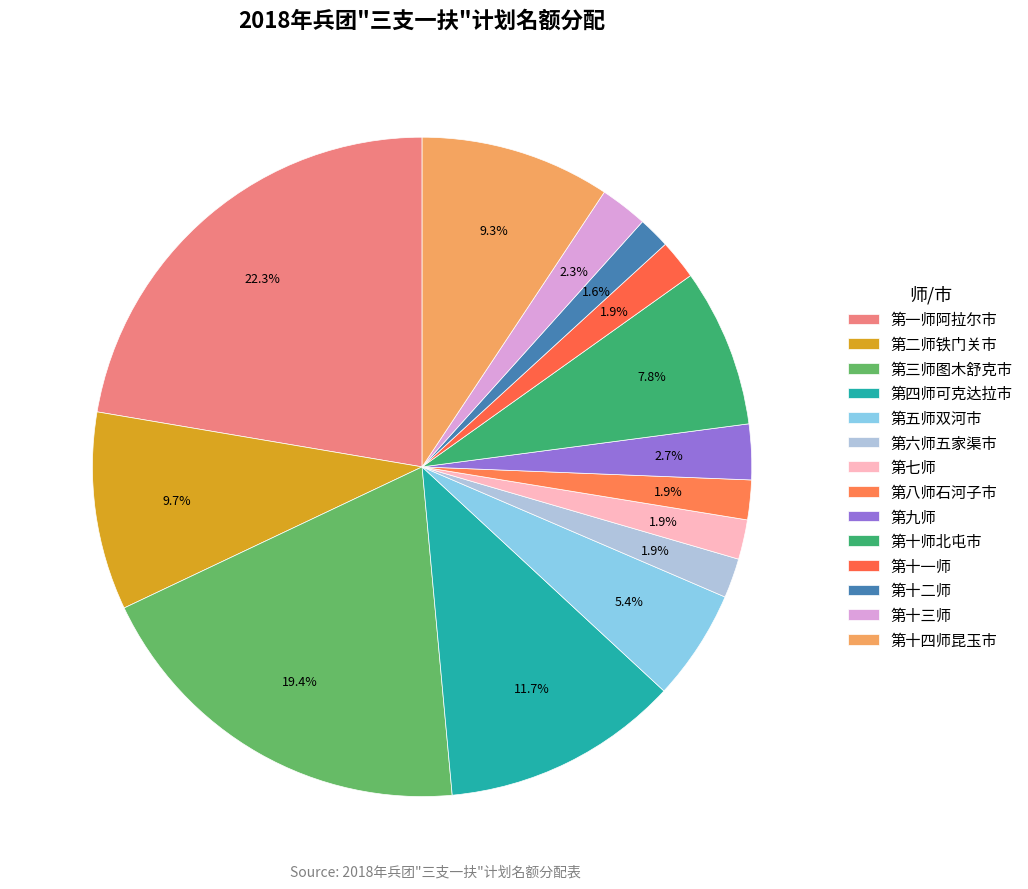

How many segments does this pie chart have?

14